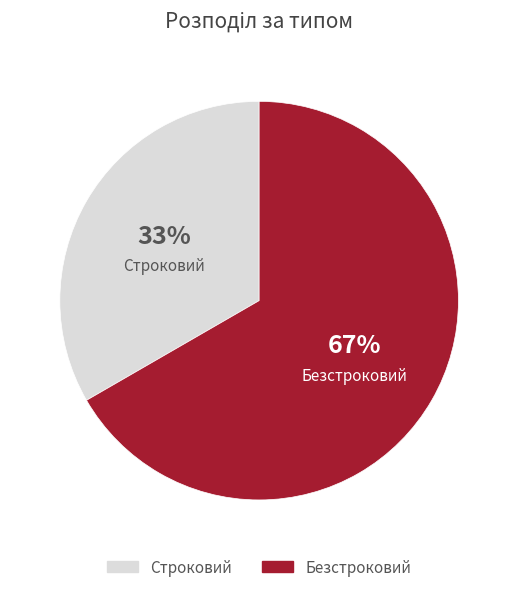

What is the ratio of the value at Строковий to the value at Безстроковий?

0.5